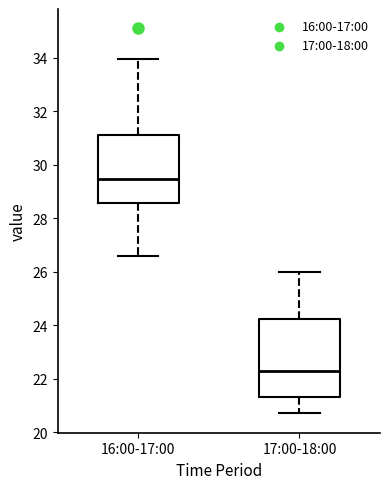

Reading left to right, transcribe this box plot: for each box, give where its median line is, the range the box spans, and where its two whiskers end, as read against the y-axis. The values are not printed on the chart, so give them approximately, as read against the axis.

16:00-17:00: median 29.4, box 28.6 to 31.2, whiskers 26.6 to 34.0
17:00-18:00: median 22.2, box 21.4 to 24.2, whiskers 20.8 to 26.0